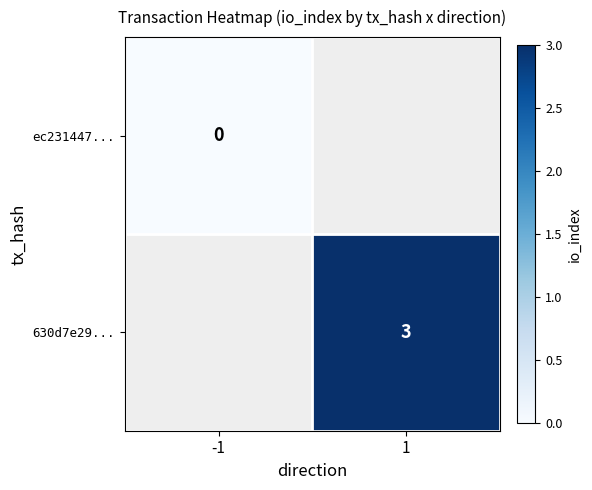

Which label corresponds to the smallest value in the chart?

-1